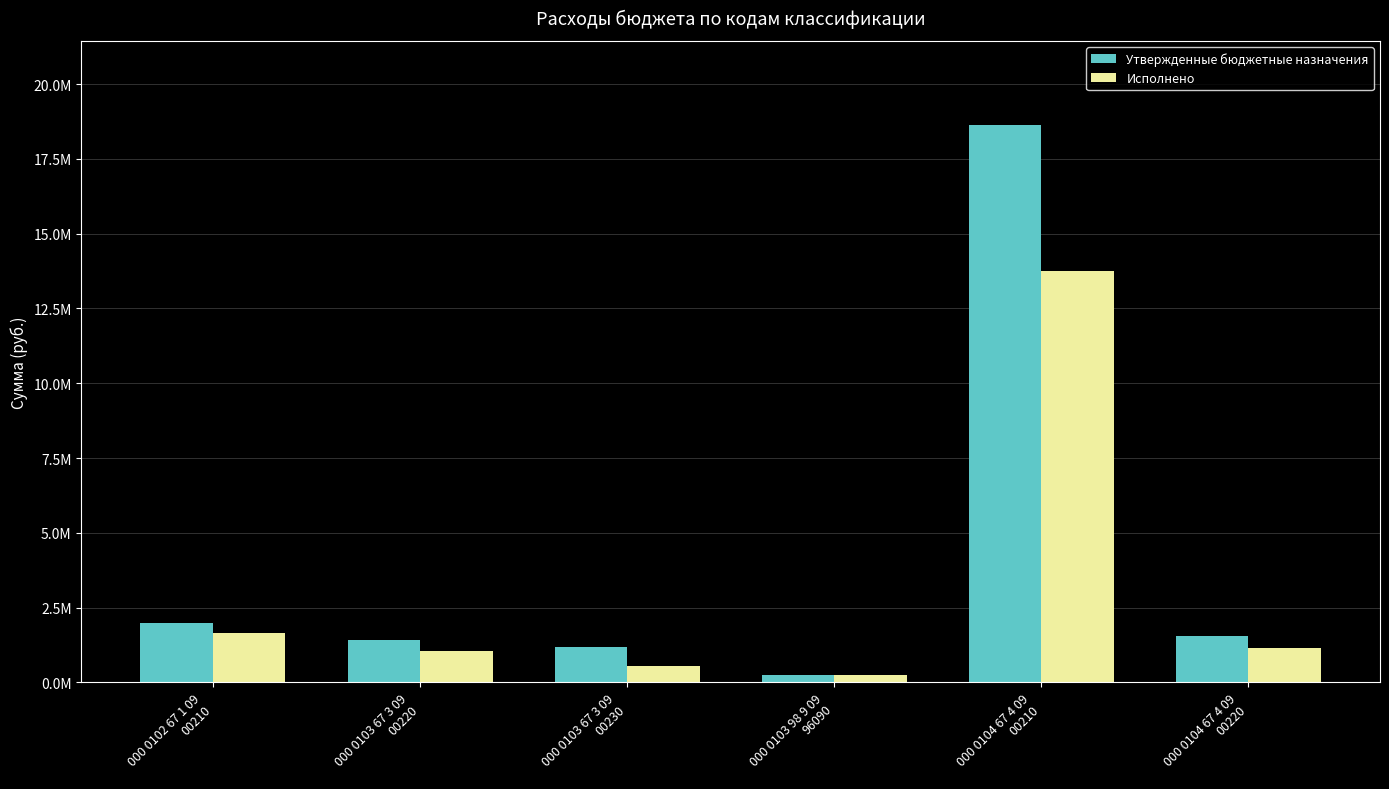

At which label does Утвержденные бюджетные назначения reach its peak?

000 0104 67 4 09
00210